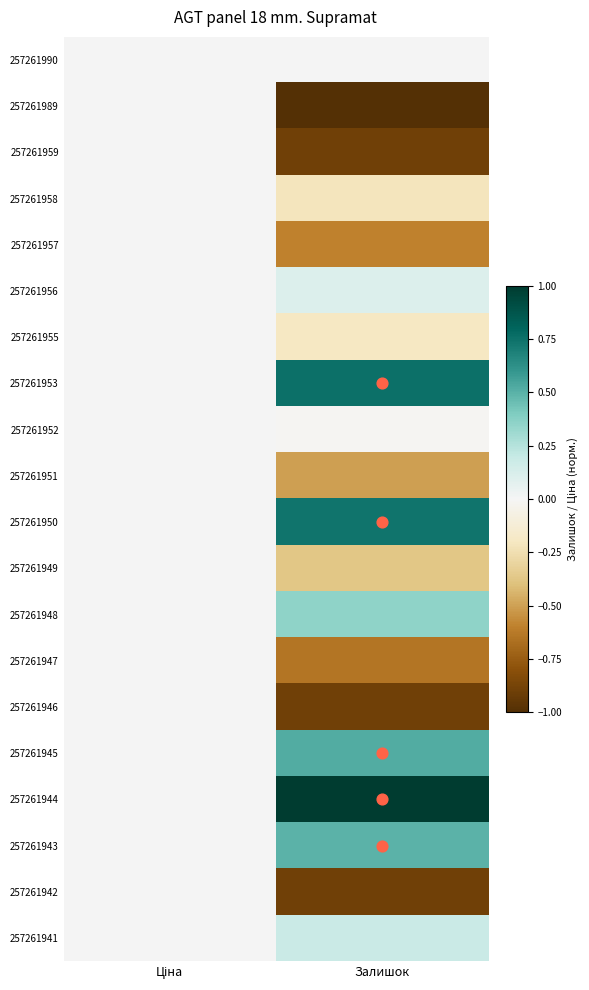

At which category is the sum across all series the highest?

Ціна